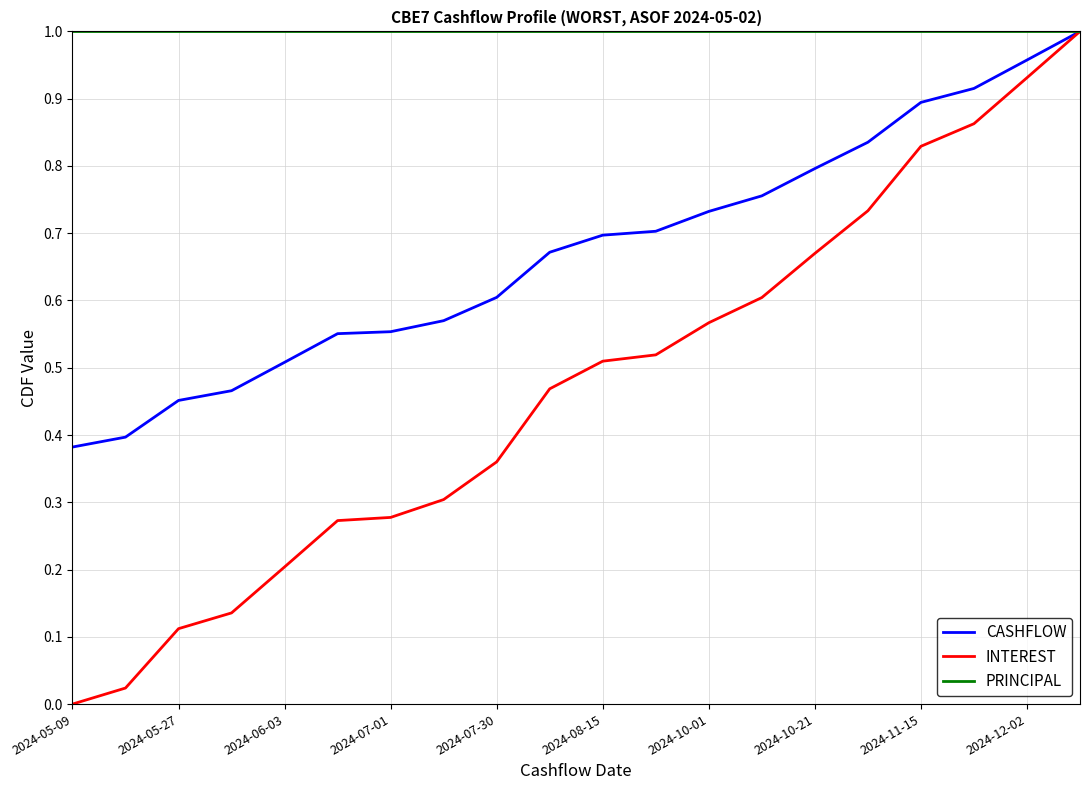

Rank the series by their average value, from lowest to highest.

INTEREST, CASHFLOW, PRINCIPAL